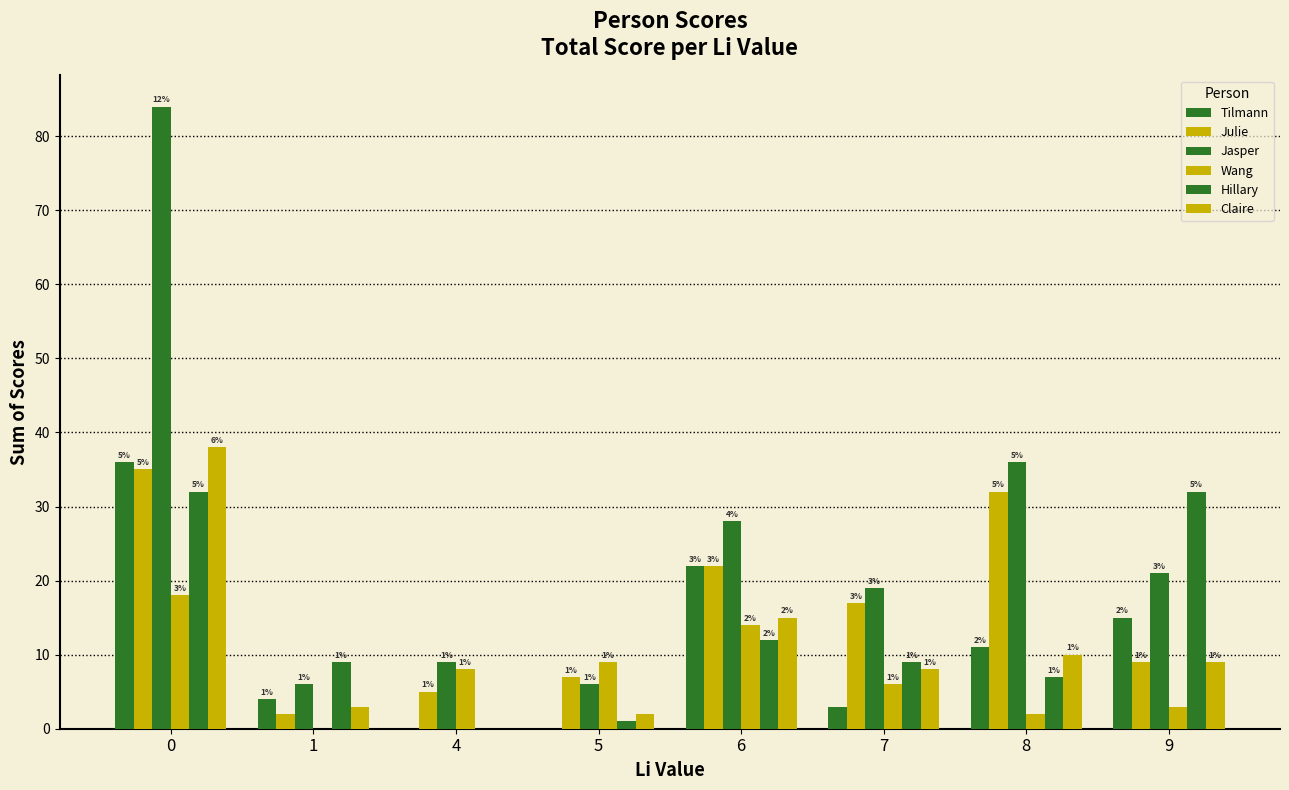

How many groups of bars are there?

8